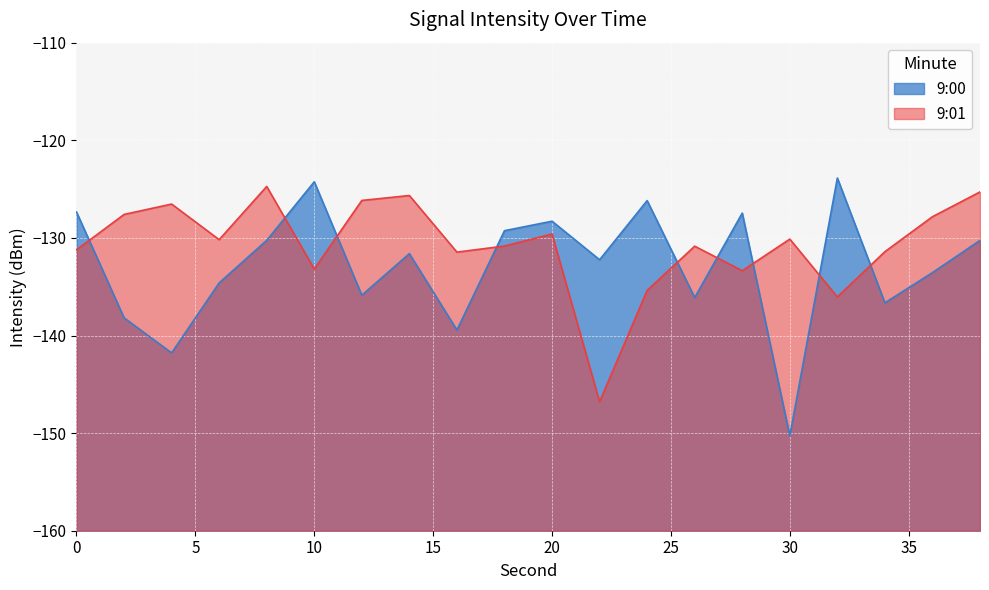

How many interior local valleys does the 9:00 series have?

7